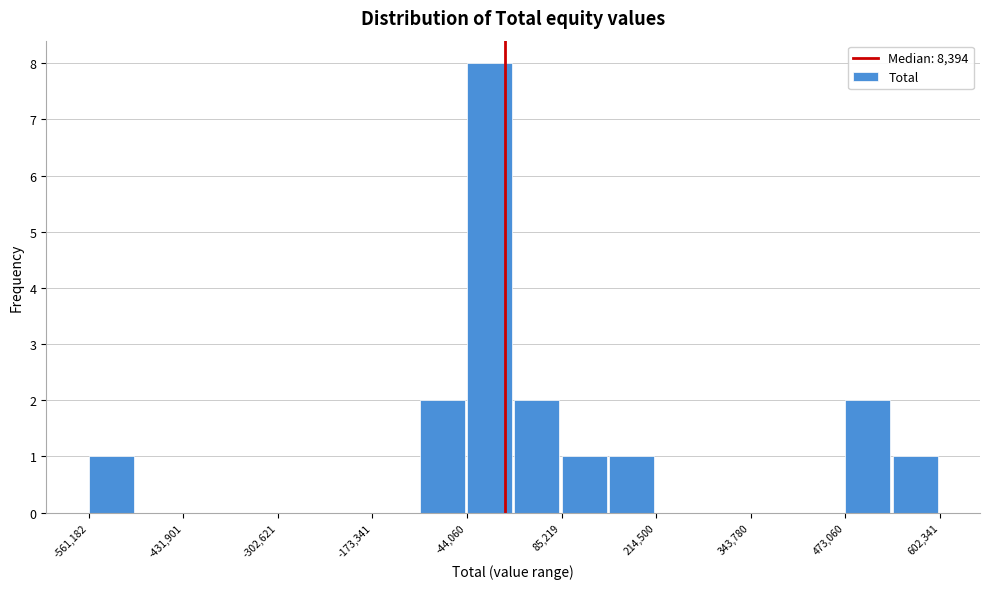

Around what value on the x-axis is the tallest bar? Give the approximate position of its centre, as read against the axis.

-20000